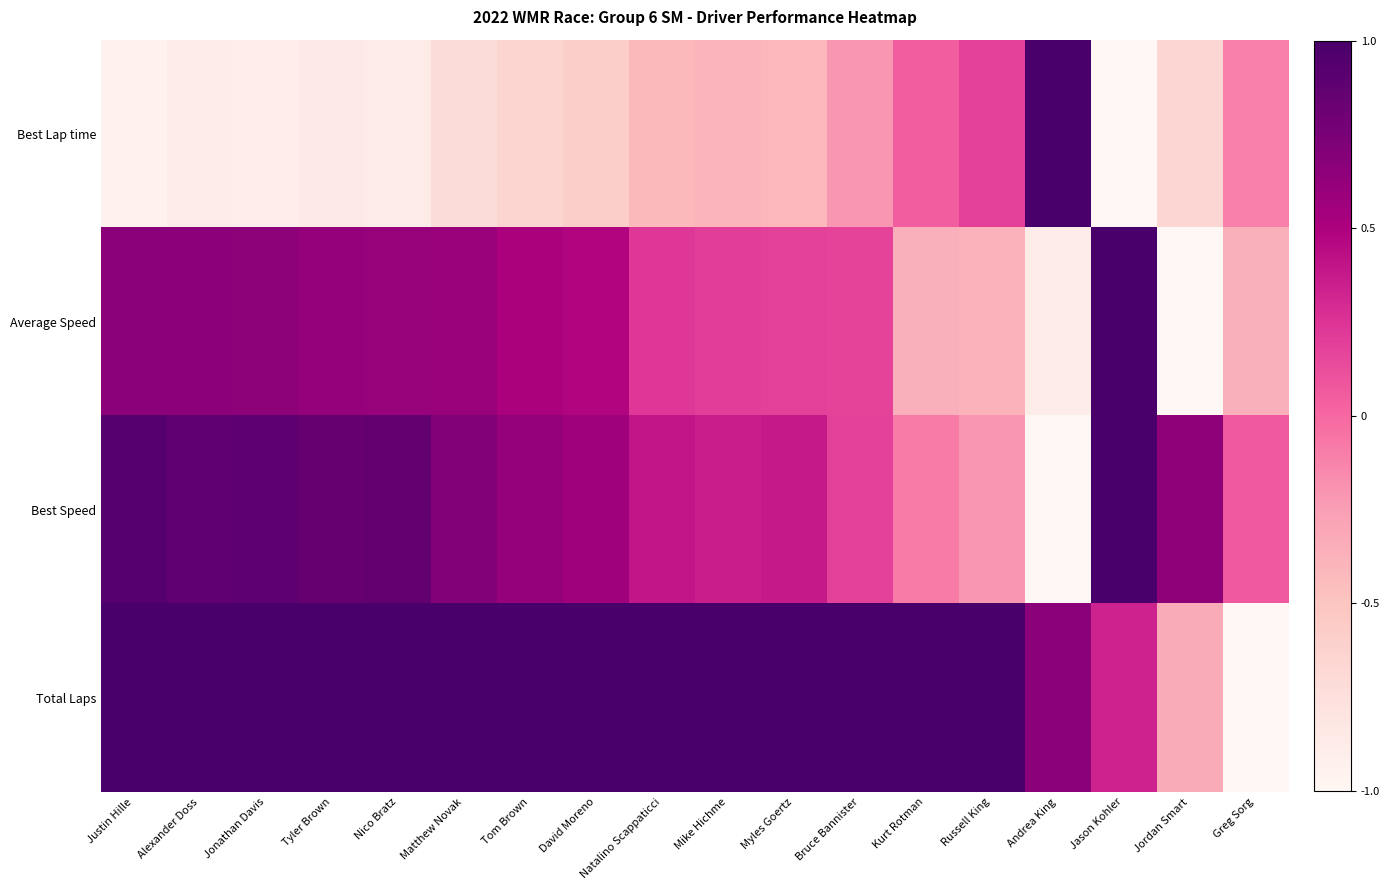

At which category is the sum across all series the highest?

Justin Hille